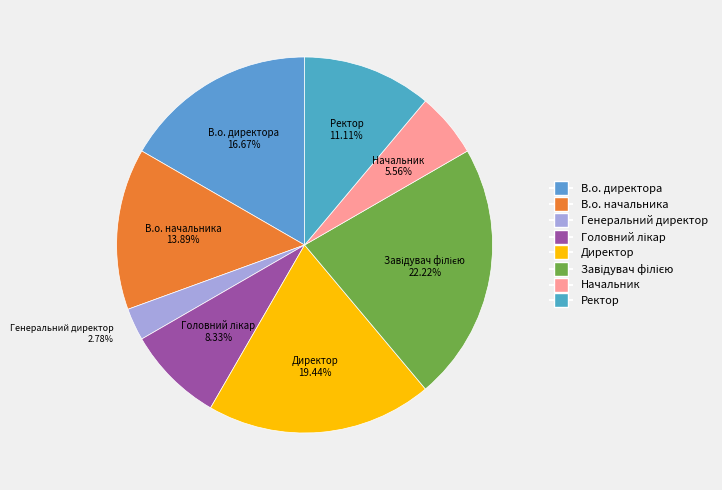

Which slice is the smallest?

Генеральний директор